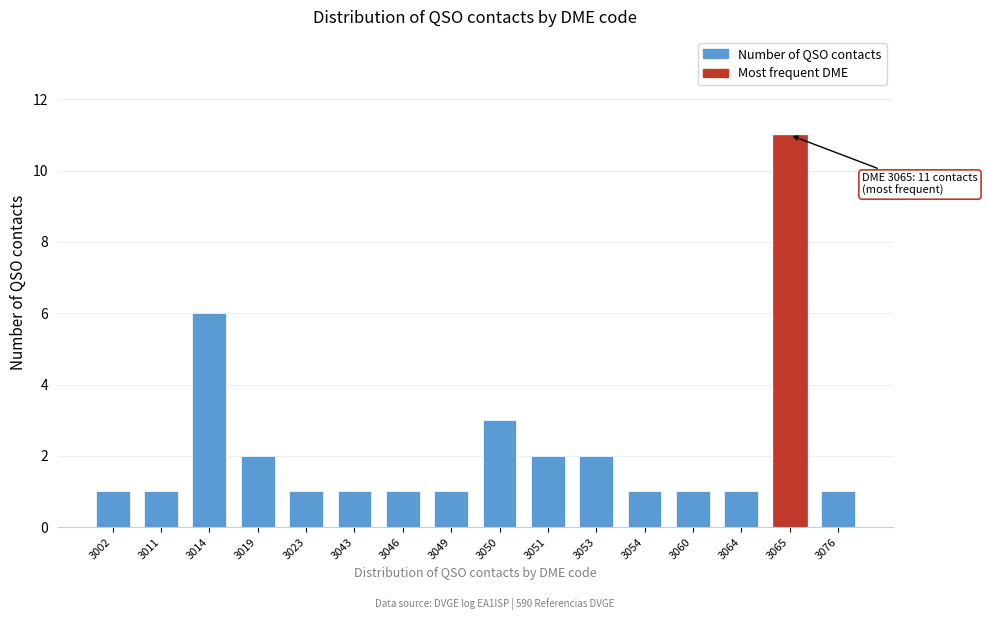

Reading left to right, what are all the values shown in this chart?

1	1	6	2	1	1	1	1	3	2	2	1	1	1	11	1